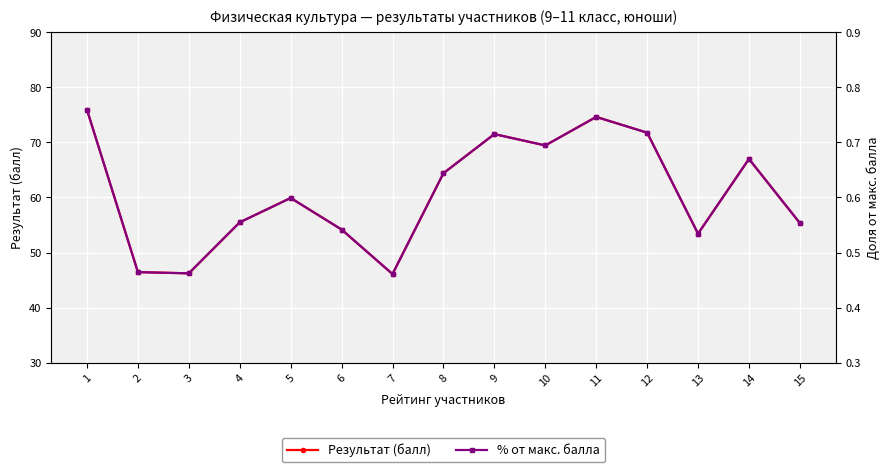

True or false: % от макс. балла has more than 1 interior local peaks.

True